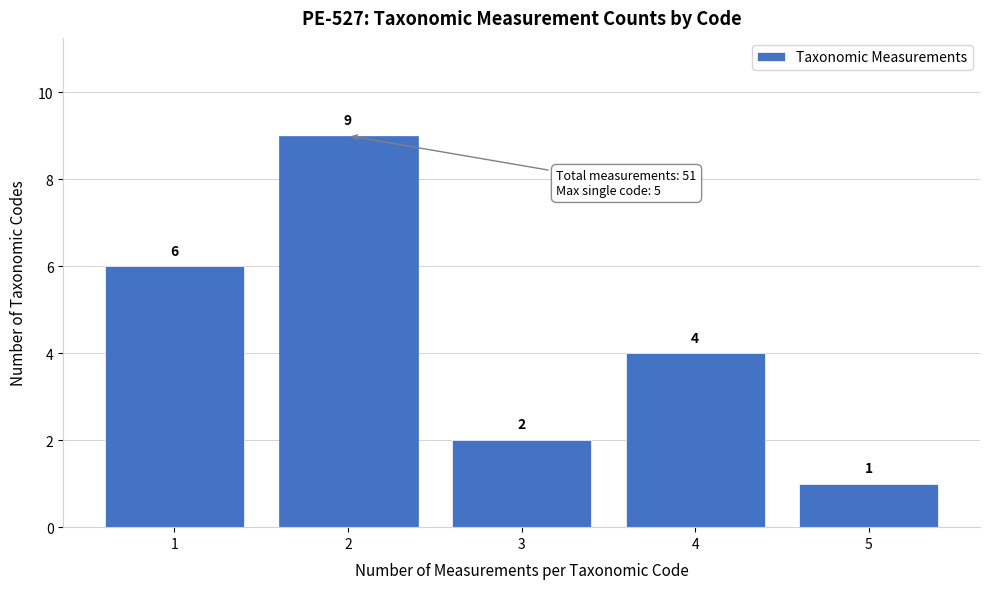

Which range on the x-axis has the tallest bar?

1.5 to 2.5